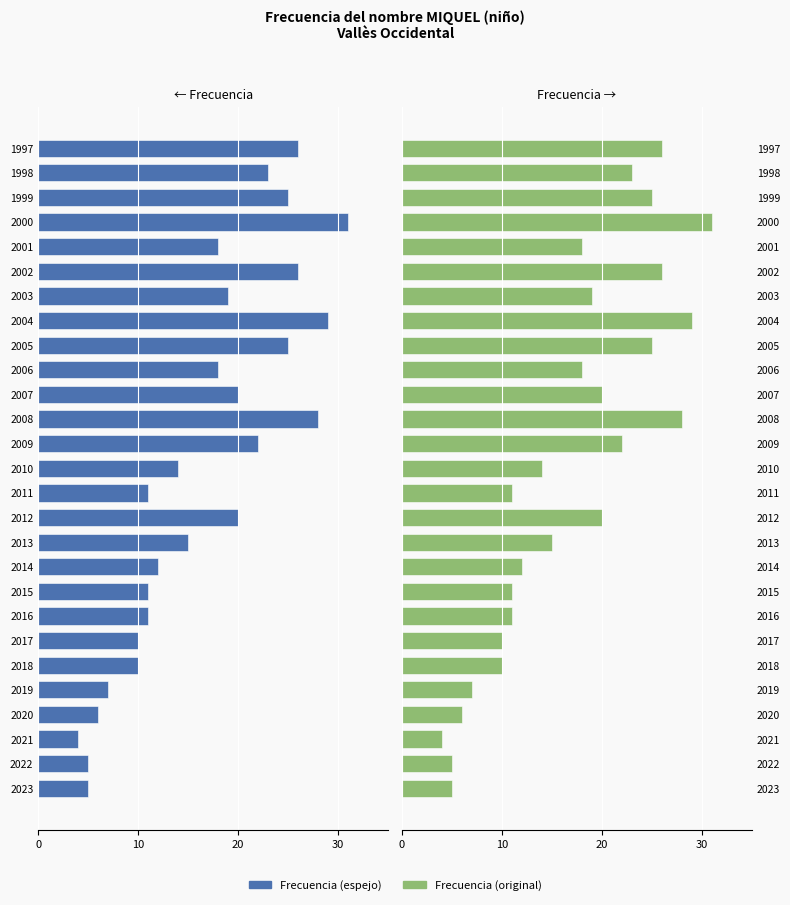

Reading left to right, what are all the values shown in this chart?

Frecuencia (izq.): -5	-5	-4	-6	-7	-10	-10	-11	-11	-12	-15	-20	-11	-14	-22	-28	-20	-18	-25	-29	-19	-26	-18	-31	-25	-23	-26
Frecuencia (der.): 5	5	4	6	7	10	10	11	11	12	15	20	11	14	22	28	20	18	25	29	19	26	18	31	25	23	26